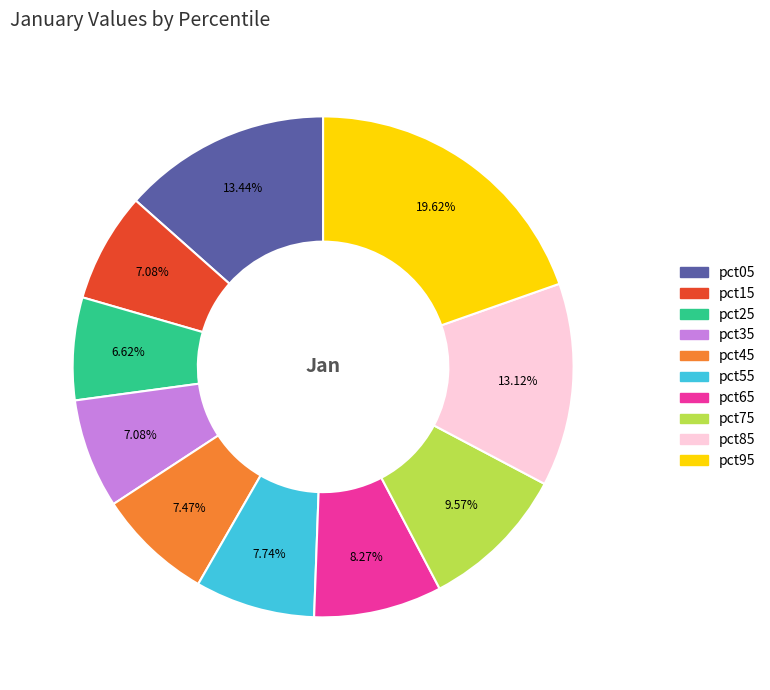

Combined, do pct05 and pct95 account for over 50%?

No